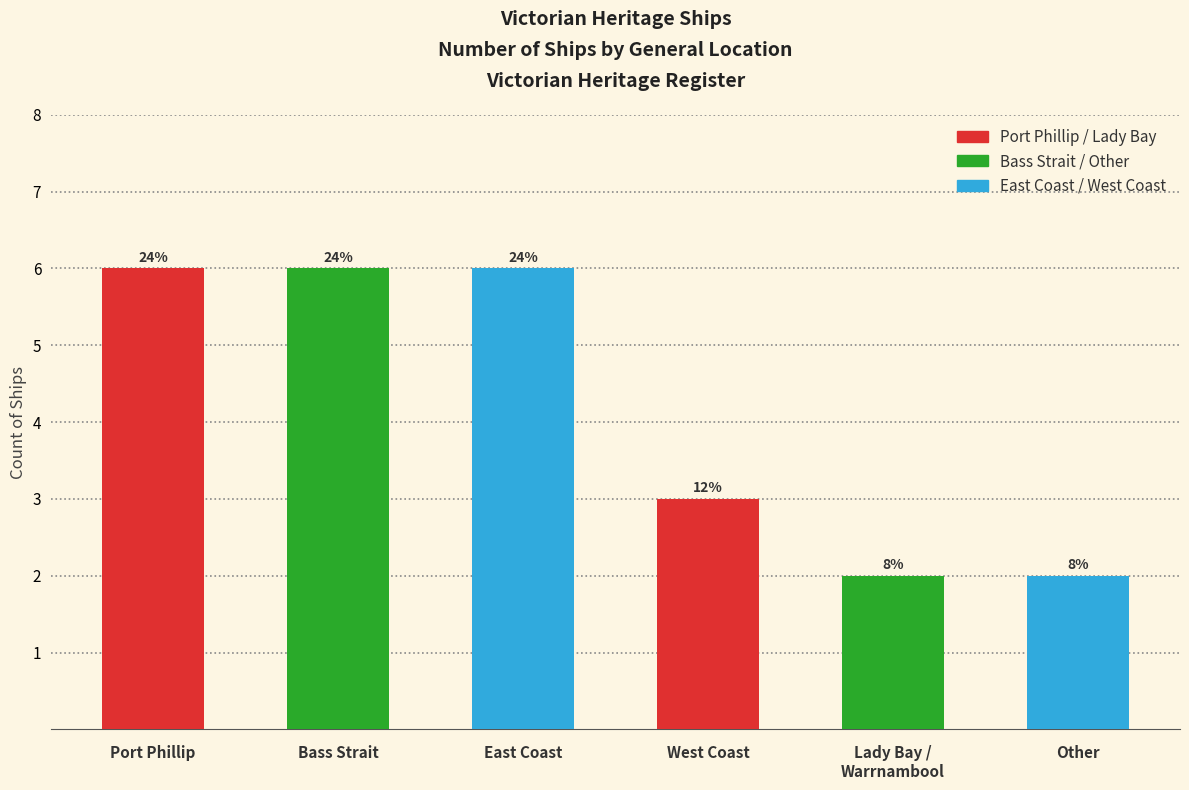

What is the sum of all values?

25